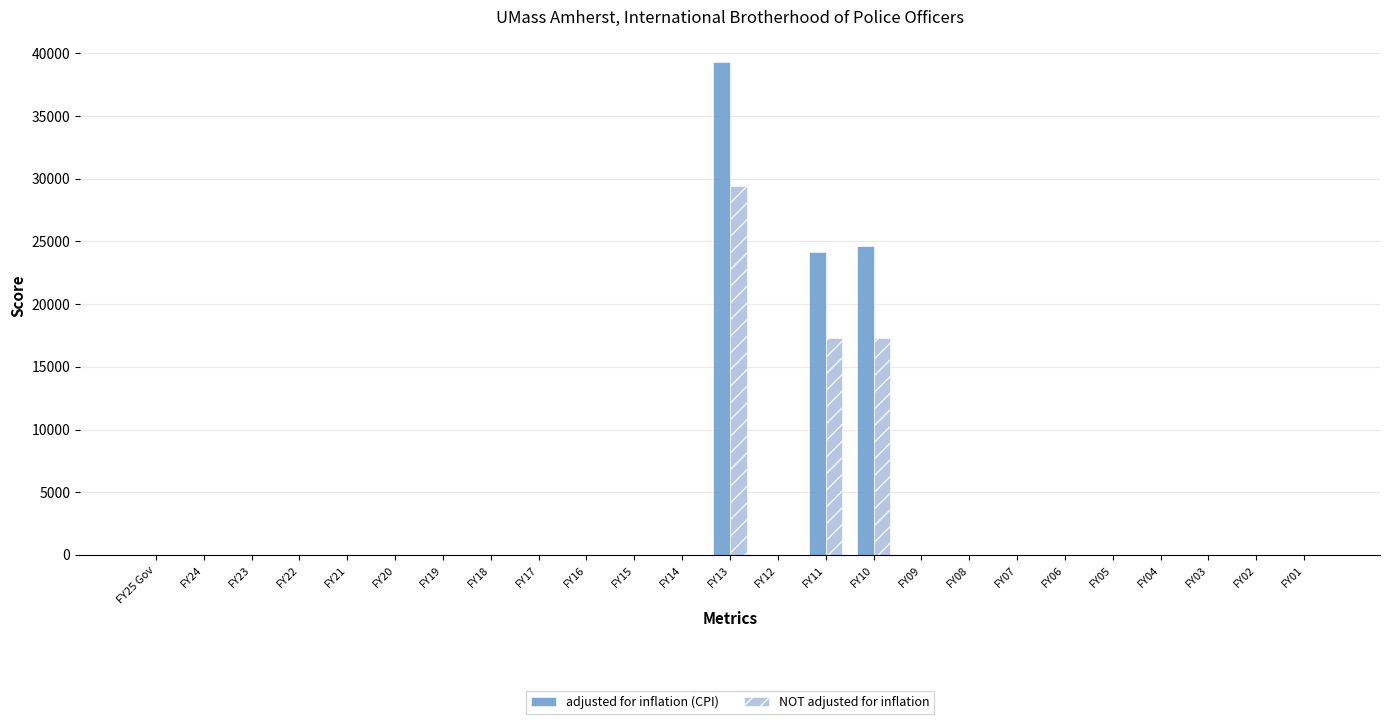

Is the value of NOT adjusted for inflation at FY03 greater than the value of adjusted for inflation (CPI) at FY10?

No